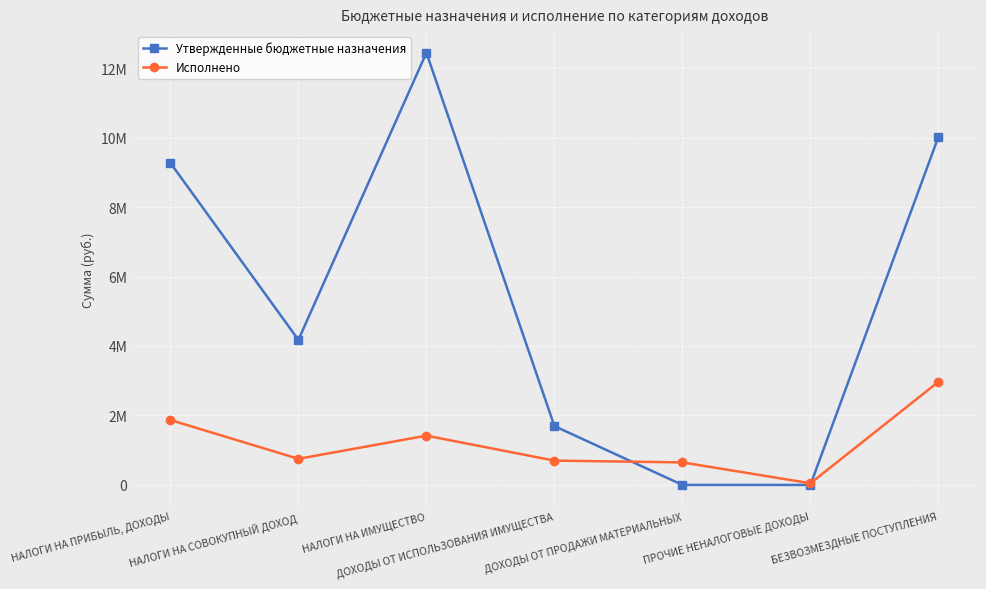

What is the difference between the Исполнено values at ПРОЧИЕ НЕНАЛОГОВЫЕ ДОХОДЫ and БЕЗВОЗМЕЗДНЫЕ ПОСТУПЛЕНИЯ?

2921629.7